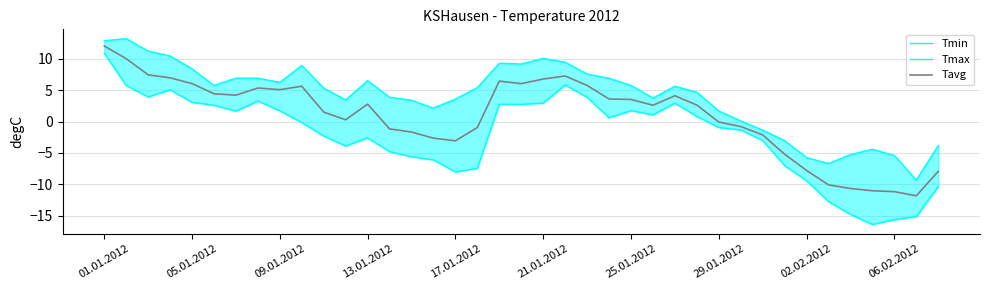

Is the value of Tavg at 23 greater than the value of Tmin at 33?

Yes